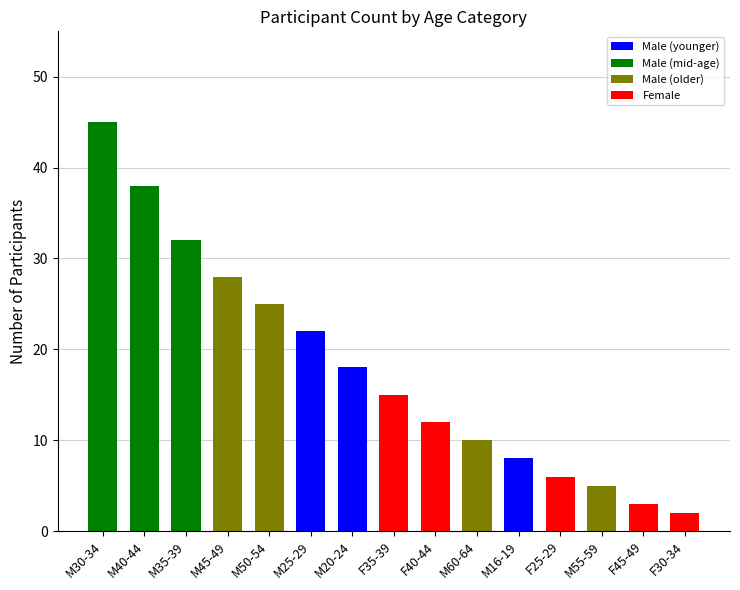

Rank the categories by value from highest to lowest.

M30-34, M40-44, M35-39, M45-49, M50-54, M25-29, M20-24, F35-39, F40-44, M60-64, M16-19, F25-29, M55-59, F45-49, F30-34